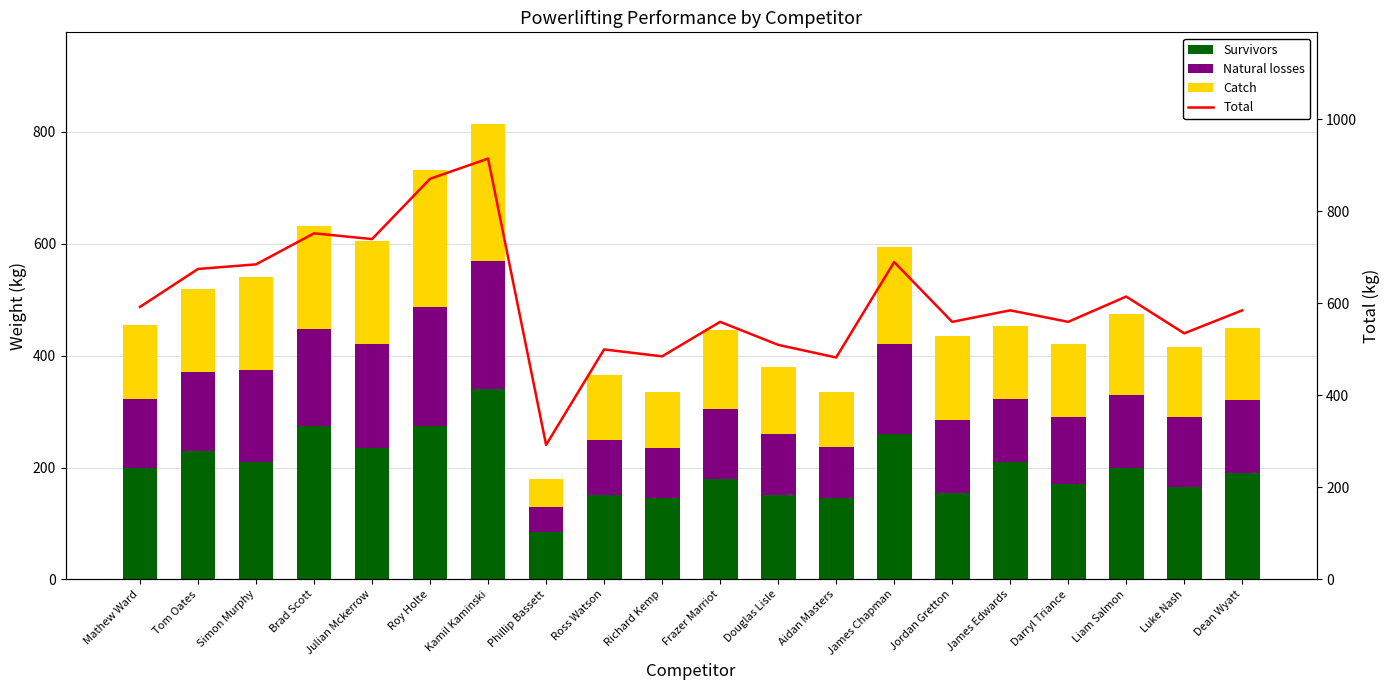

At Tom Oates, list the series in order from largest to smallest.

Total, Survivors, Catch, Natural losses